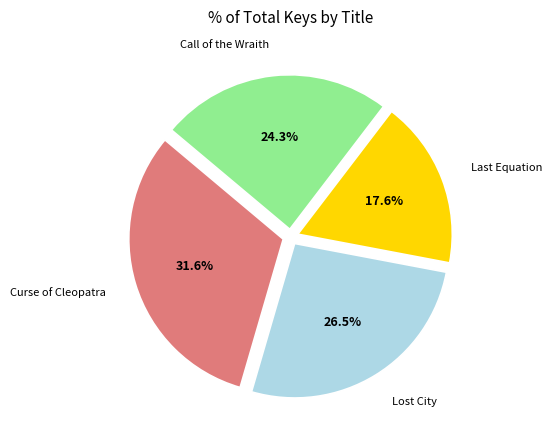

Does any single category account for the majority?

No